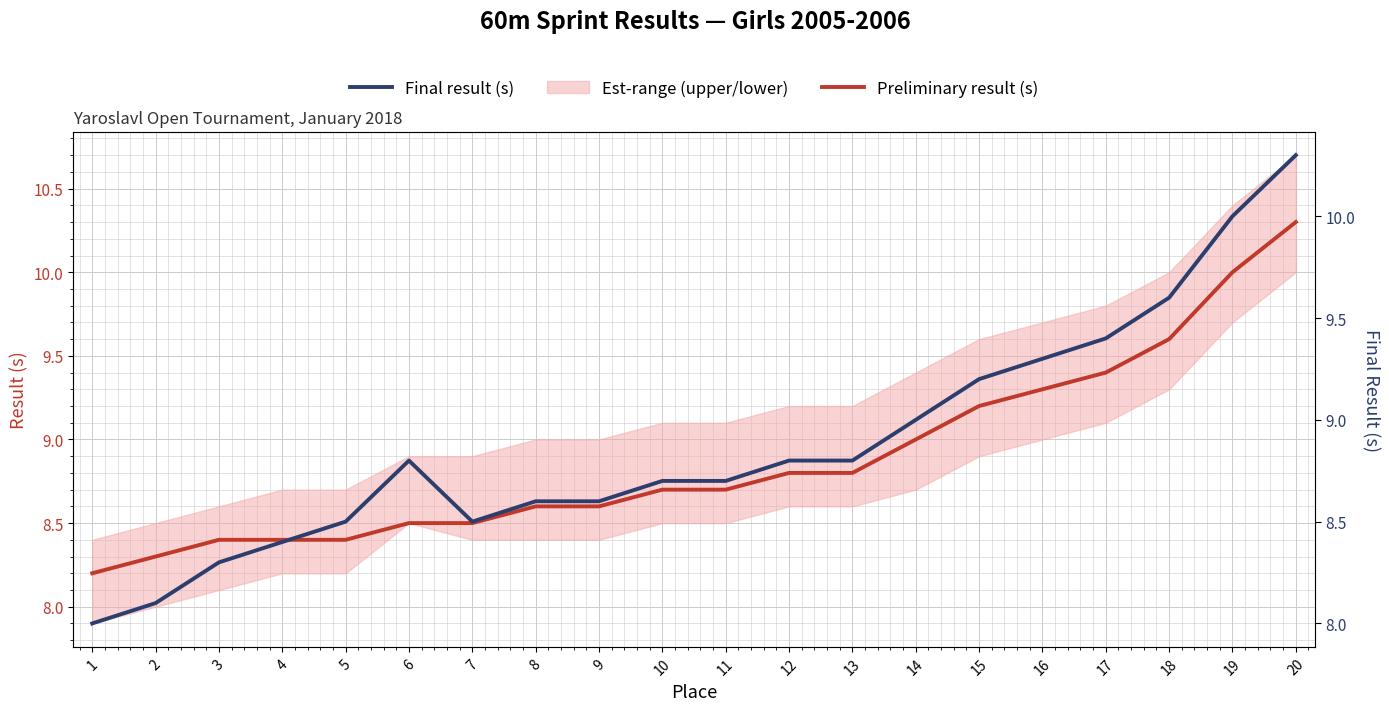

What is the total value across all series at 9?

17.2